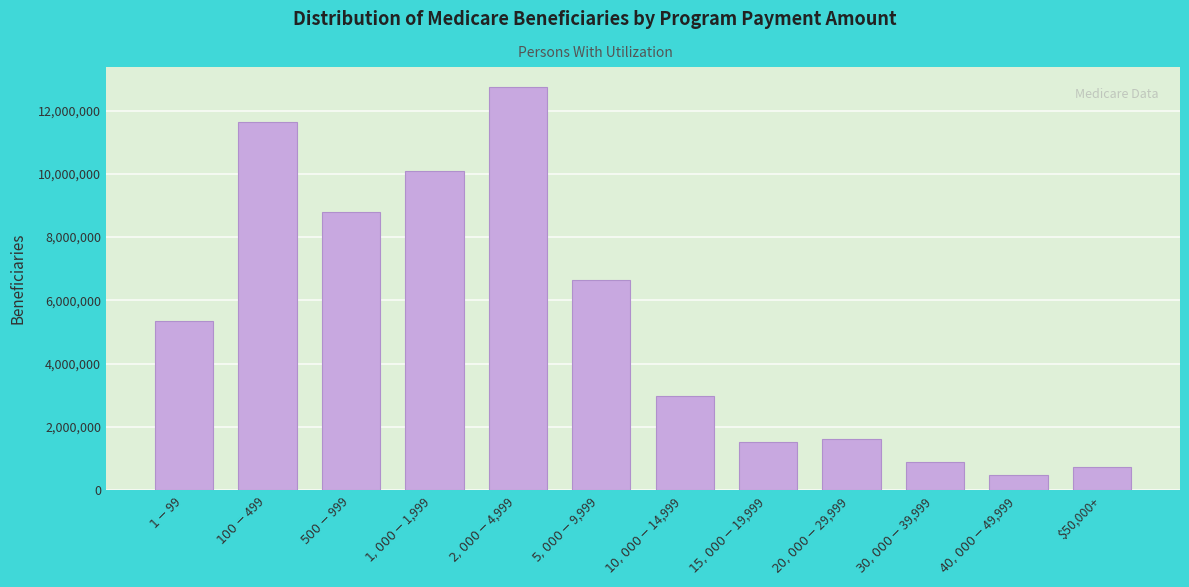

Reading right to left, extract all data points from this chart.

750118	483453	907841	1618523	1511669	2980976	6631512	12737833	10101888	8792321	11643475	5364614